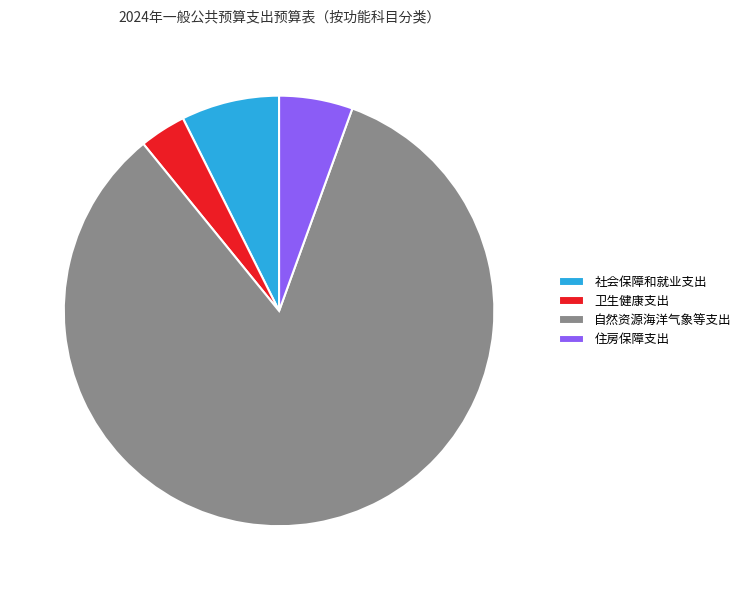

The 社会保障和就业支出 slice represents 1% of the pie. True or false?

False